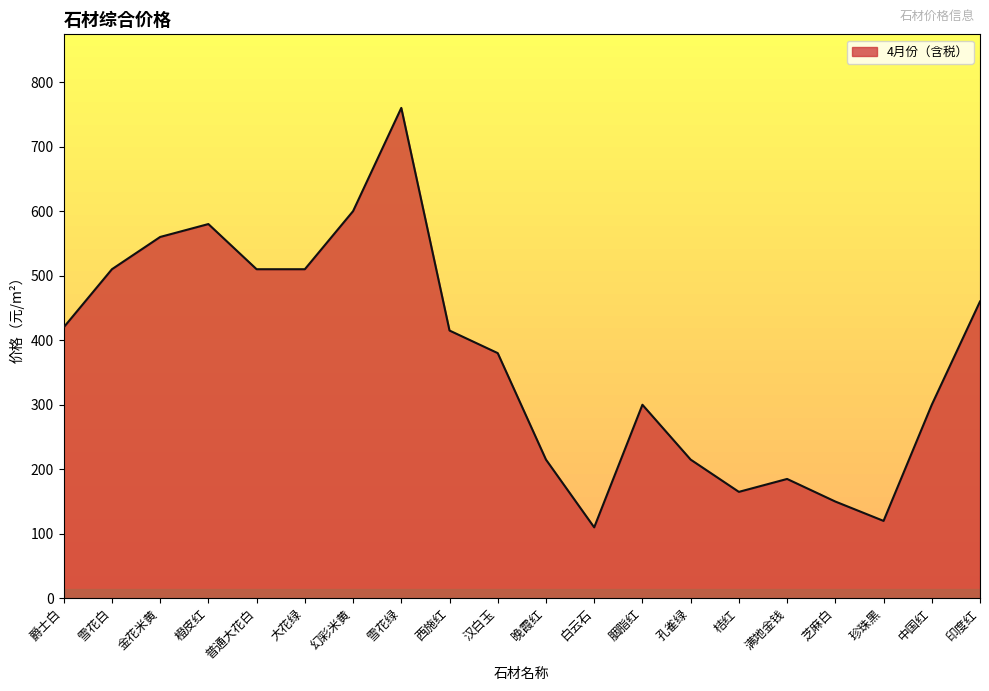

Read the value at 爵士白, to the nearest 100.

400